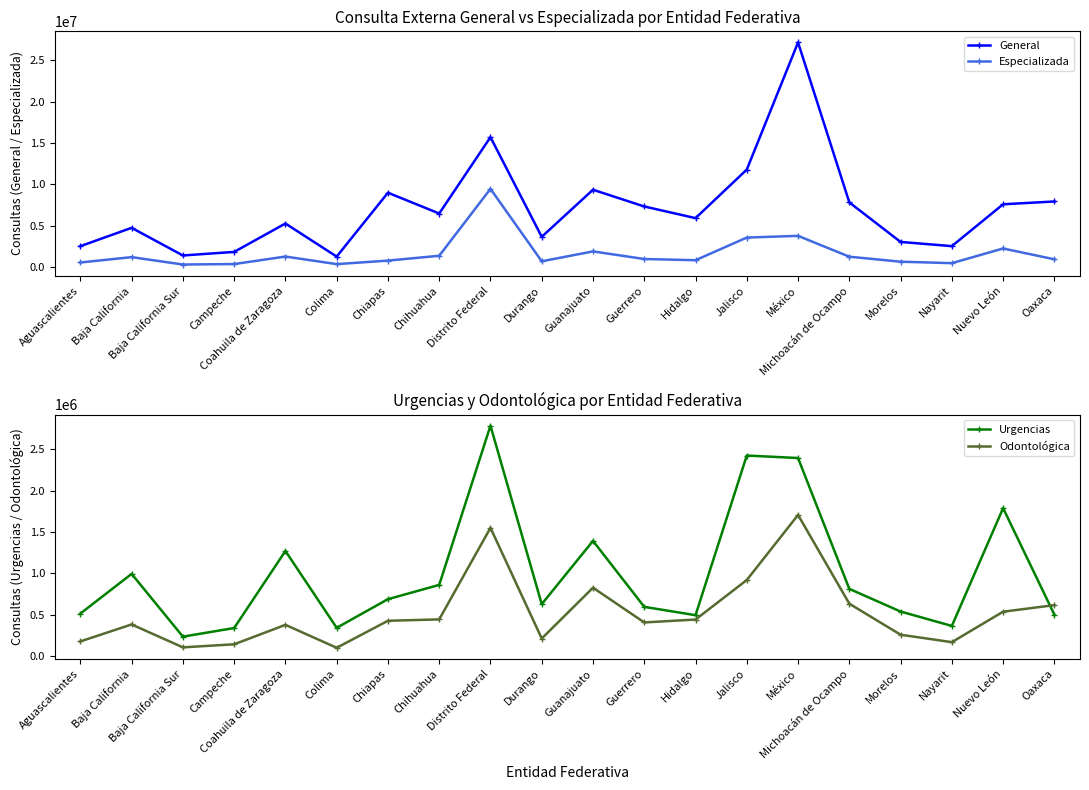

True or false: Odontológica has more than 1 interior local peaks.

True